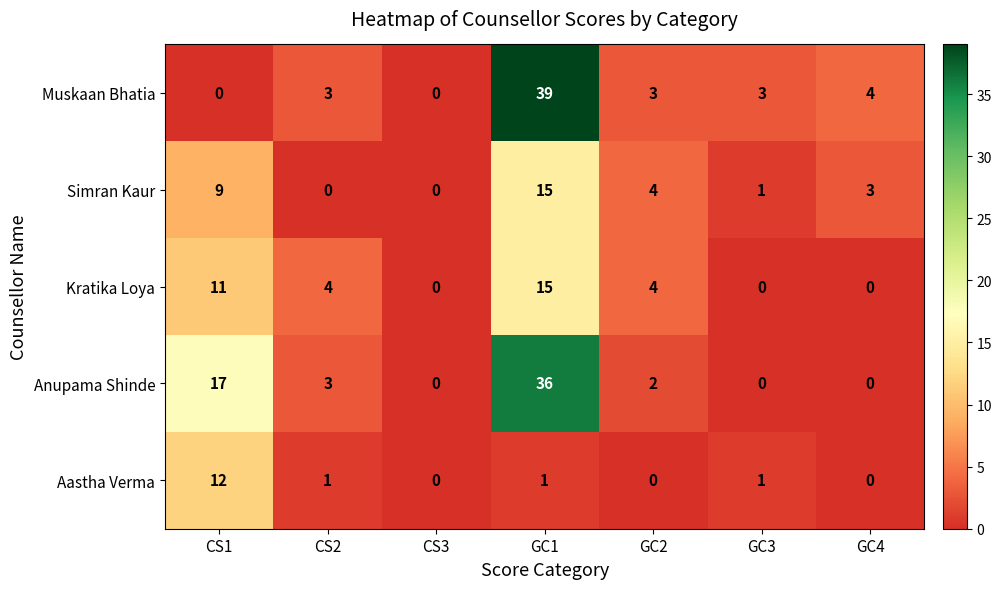

At which label does Aastha Verma first exceed 1?

CS1